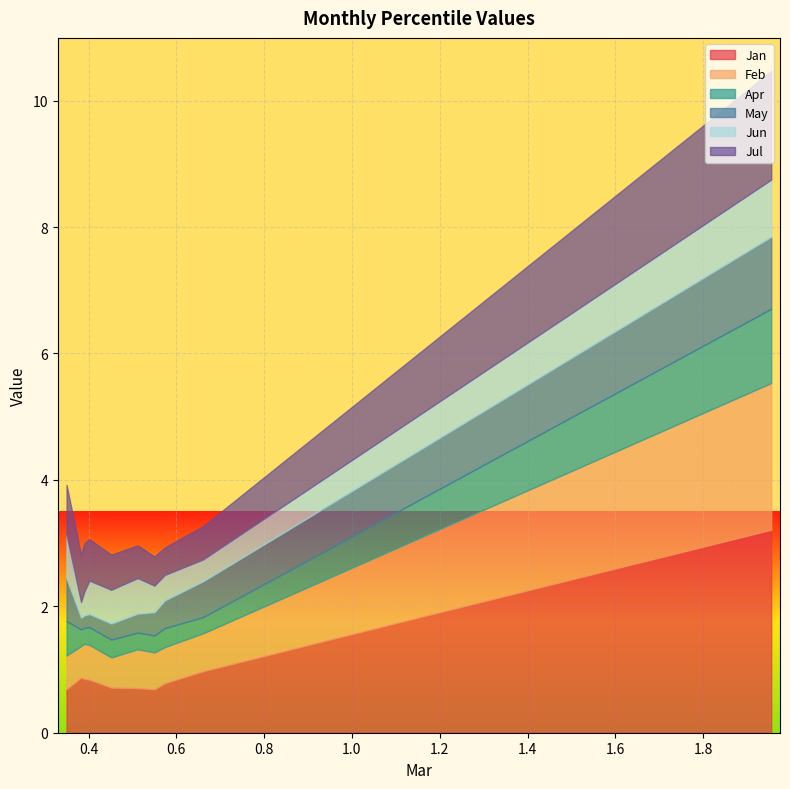

What is the minimum value for Jan?

0.7